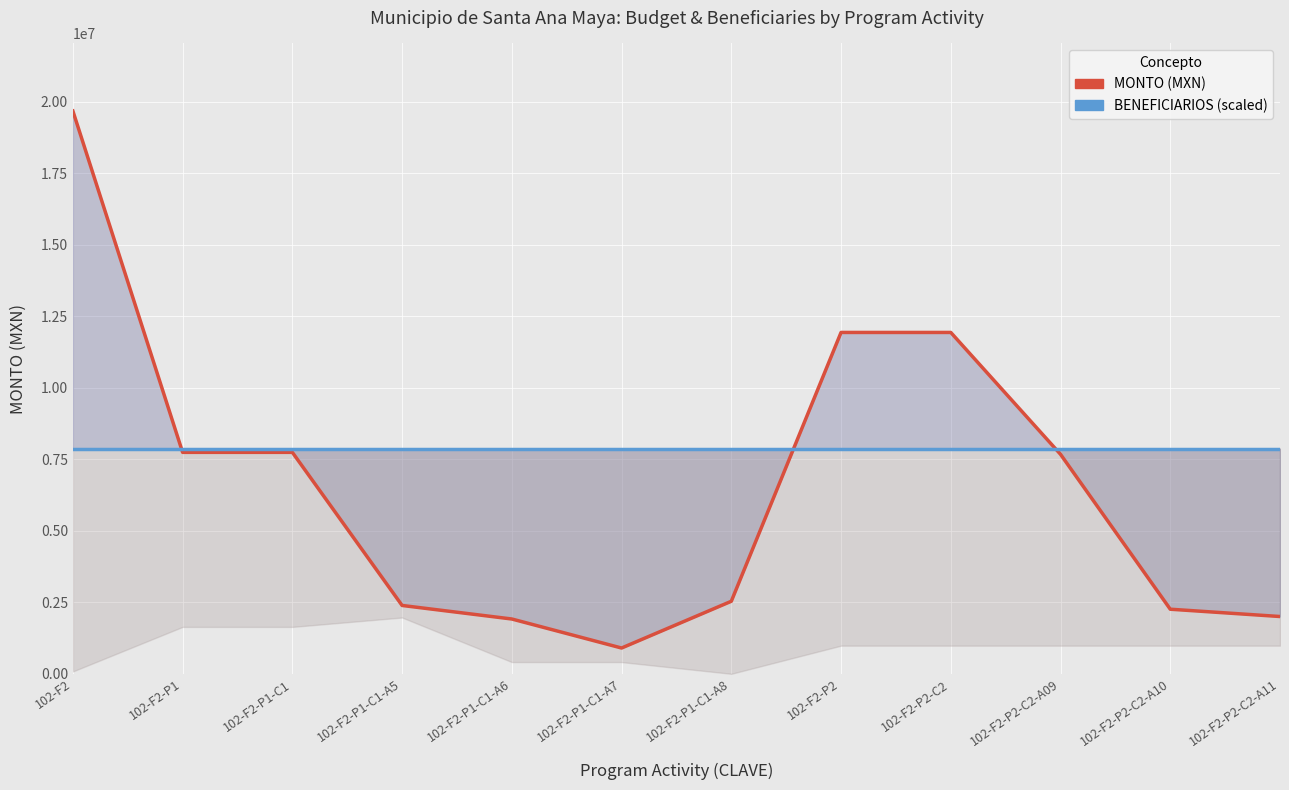

The value of BENEFICIARIOS (scaled) at 102-F2-P1-C1-A5 is 7867929.6. True or false?

True